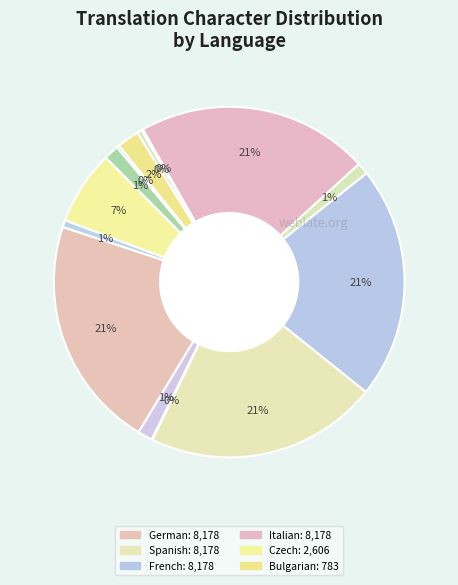

To the nearest percent, what is the difference between the largest and smallest slice percentages?

21%